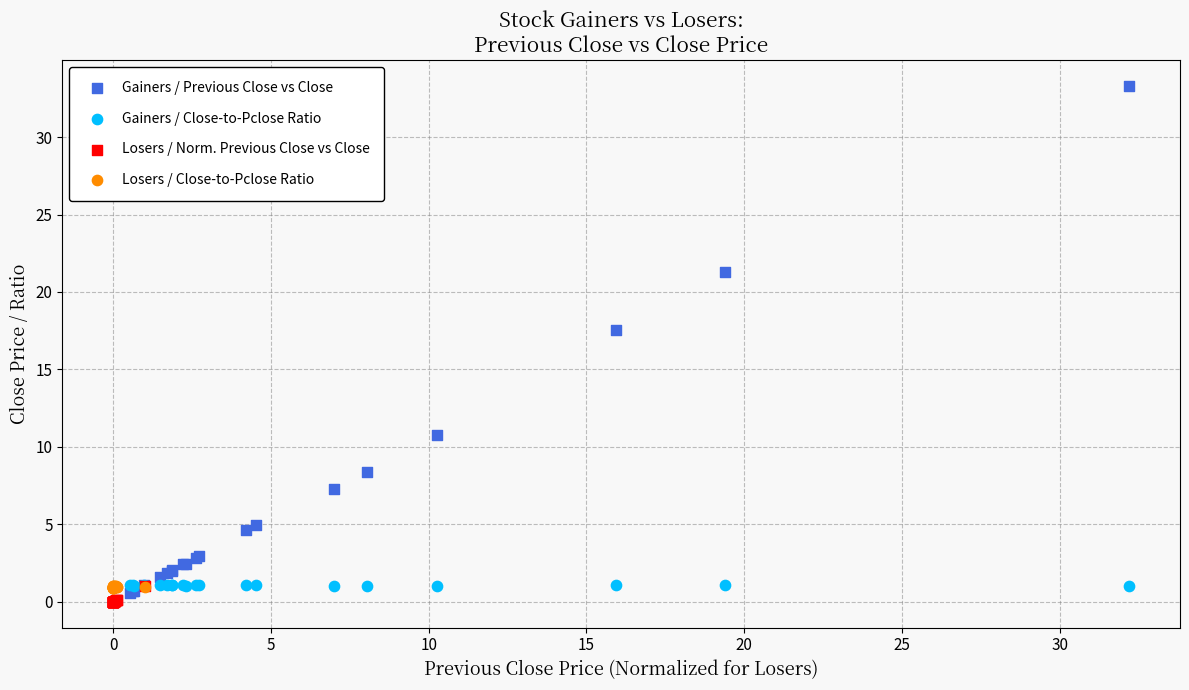

Which series reaches the minimum Y coordinate?

Losers / Norm. Previous Close vs Close